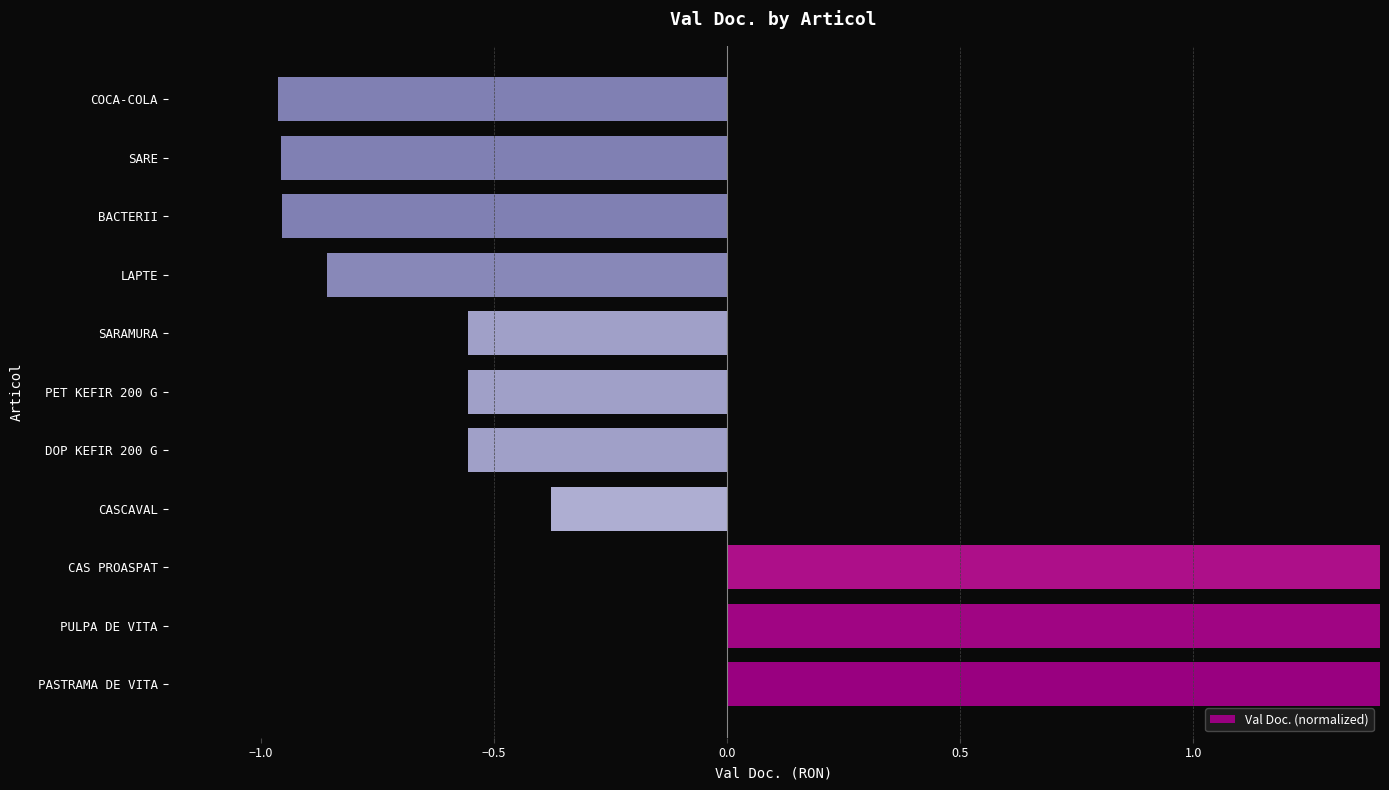

What is the value of the 6th bar from the left?

-0.6